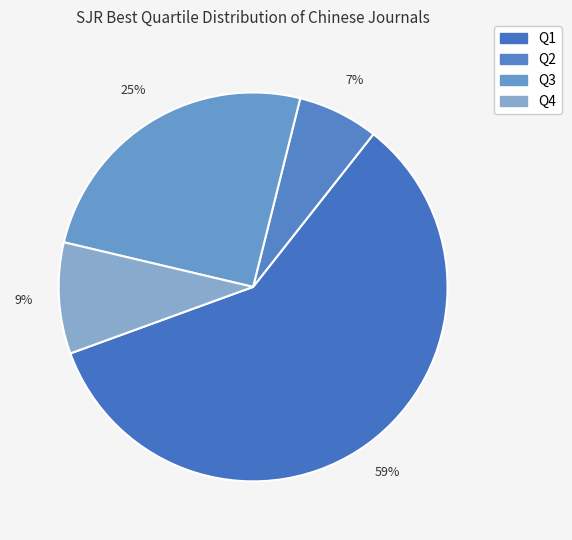

Which slice is the largest?

Q1